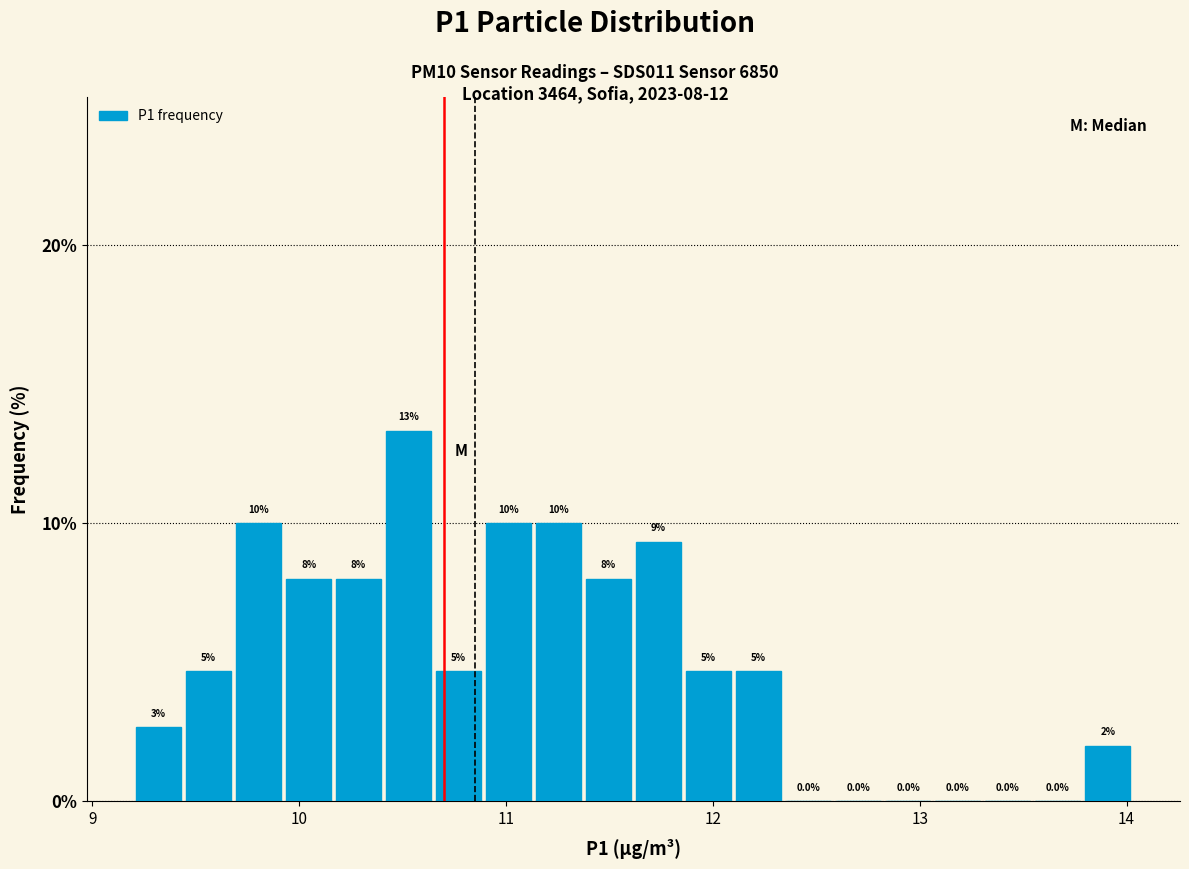

Around what value on the x-axis is the tallest bar? Give the approximate position of its centre, as read against the axis.

10.5